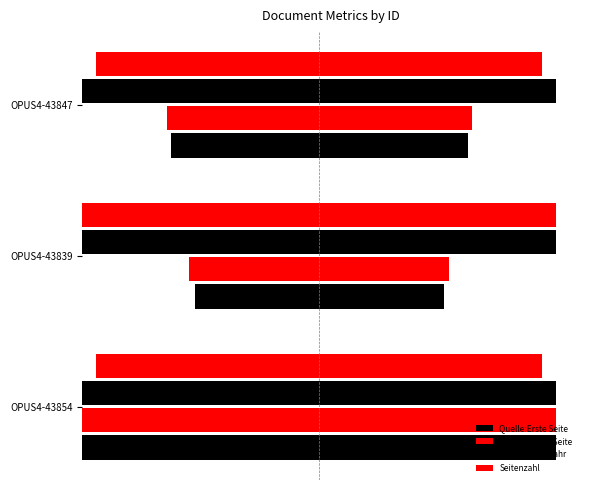

Reading left to right, transcribe all the data shown in this chart.

Quelle:Erste Seite: 100.0	52.4	62.8
Quelle:Letzte Seite: 100.0	54.8	64.4
Erscheinungsjahr: 100.0	100.0	100.0
Seitenzahl: 94.1	100.0	94.1